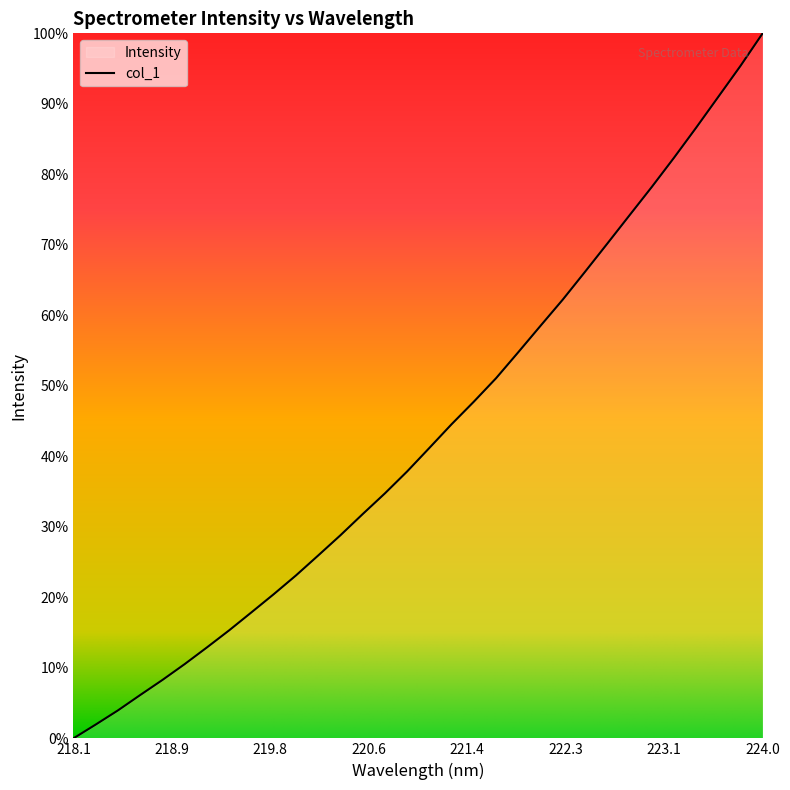

Does the chart display data point markers on the line(s)?

No